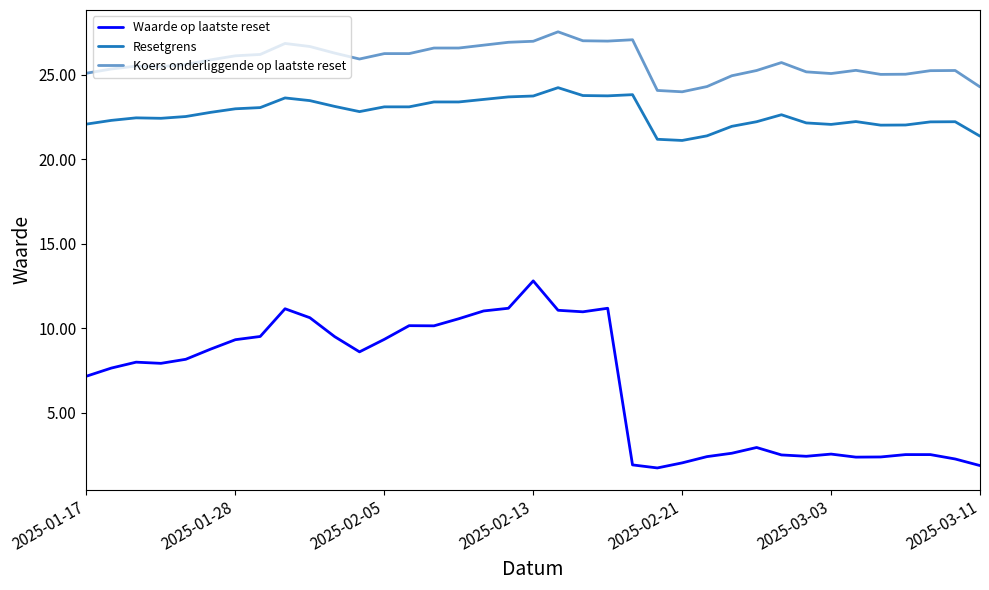

Rank the series by their maximum value, from highest to lowest.

Koers onderliggende op laatste reset, Resetgrens, Waarde op laatste reset